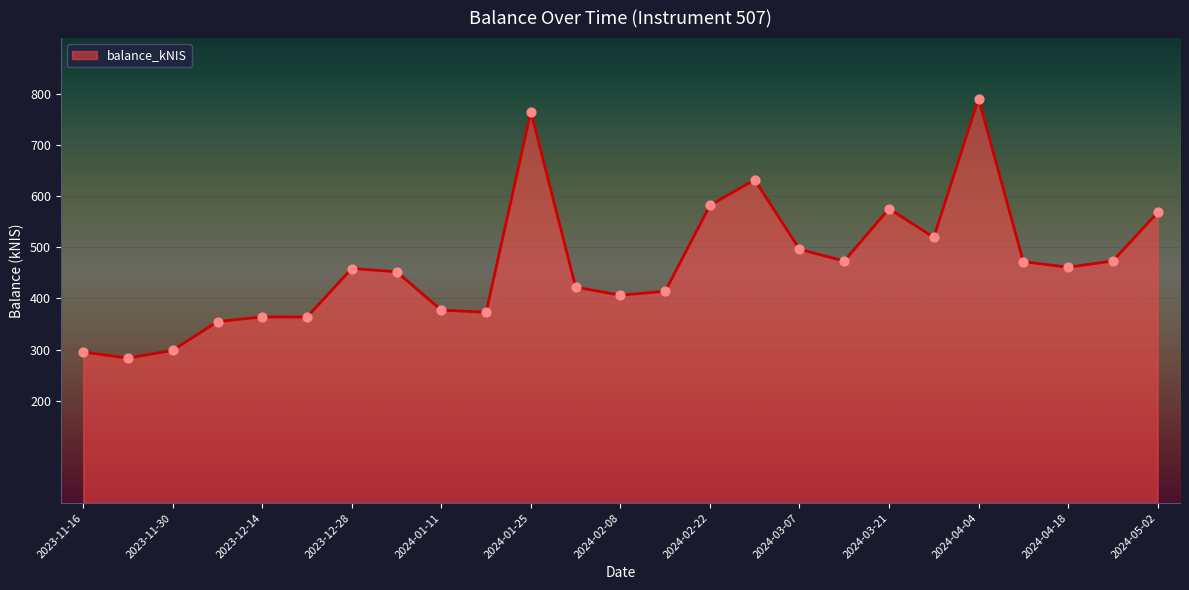

What is the maximum value shown in the chart?

790.6